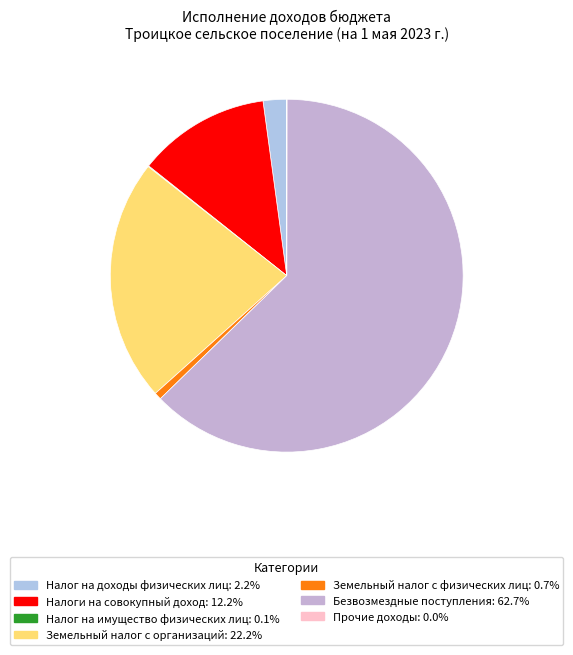

Which slice is the smallest?

Прочие доходы